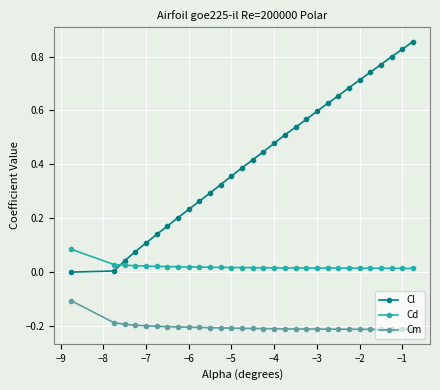

List the series in order of their peak value, lowest first.

Cm, Cd, Cl